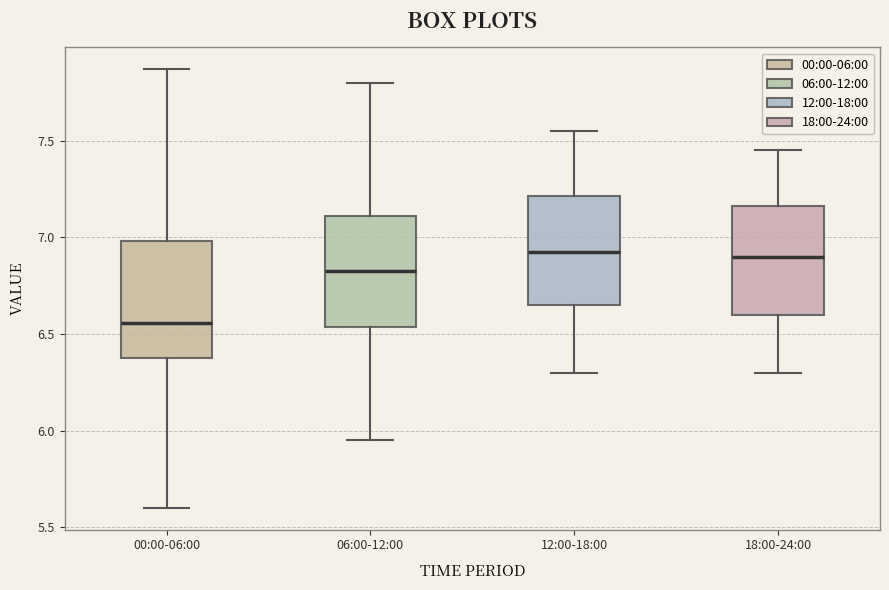

Reading left to right, transcribe this box plot: for each box, give where its median line is, the range the box spans, and where its two whiskers end, as read against the y-axis. The values are not printed on the chart, so give them approximately, as read against the axis.

00:00-06:00: median 6.55, box 6.40 to 7.00, whiskers 5.60 to 7.85
06:00-12:00: median 6.85, box 6.55 to 7.10, whiskers 5.95 to 7.80
12:00-18:00: median 6.95, box 6.65 to 7.20, whiskers 6.30 to 7.55
18:00-24:00: median 6.90, box 6.60 to 7.15, whiskers 6.30 to 7.45